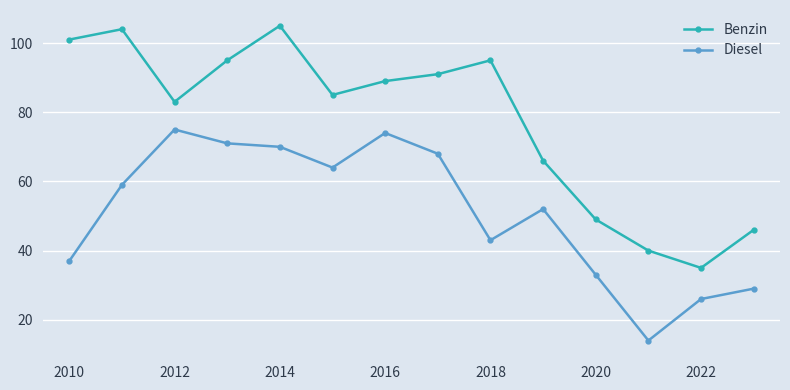

Which series has the largest range (max minus min)?

Benzin